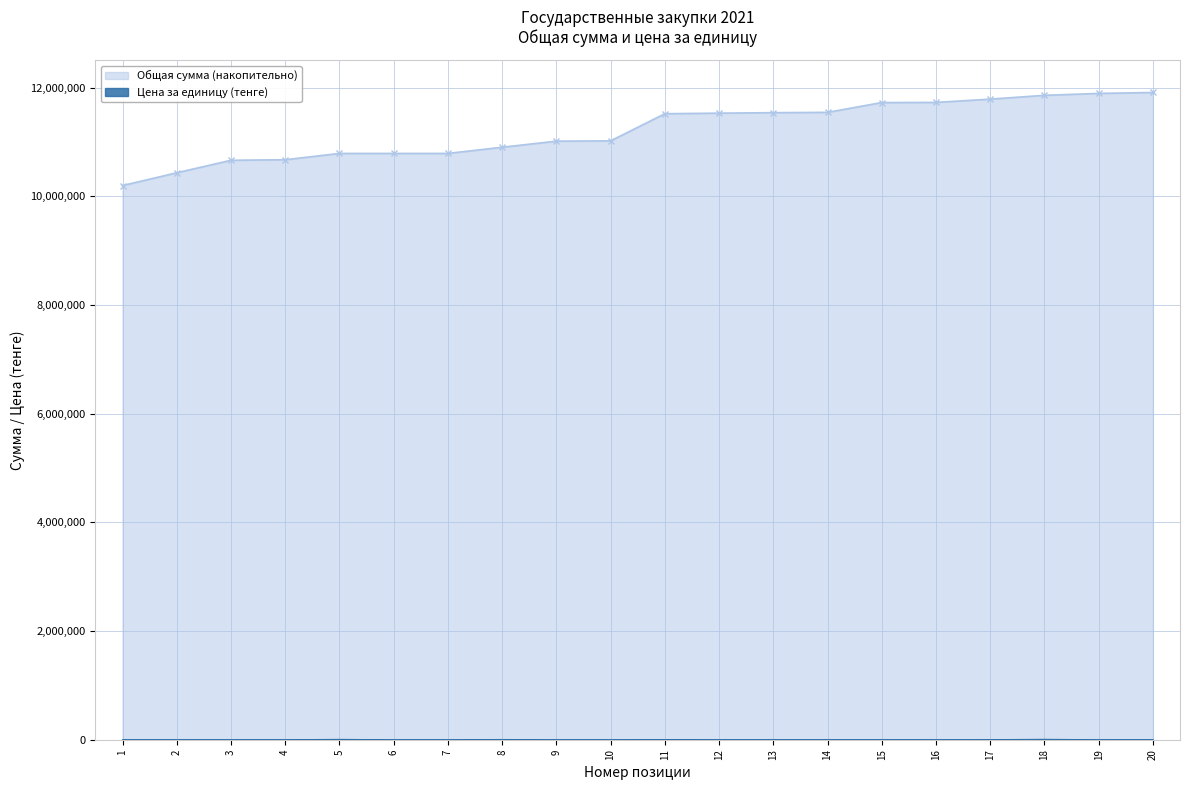

The value at 17 is 653.4. True or false?

False